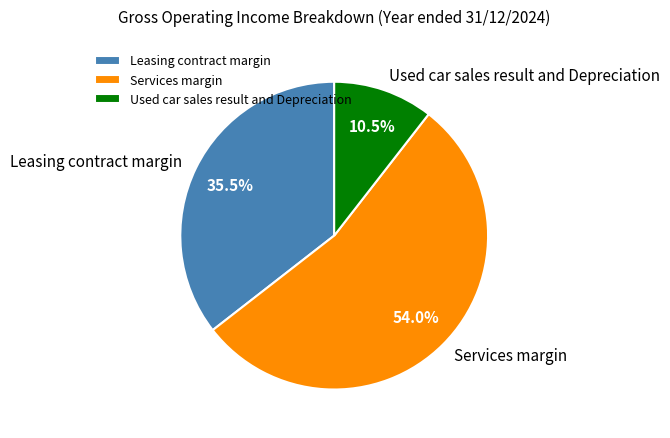

How many slices are in this pie chart?

3